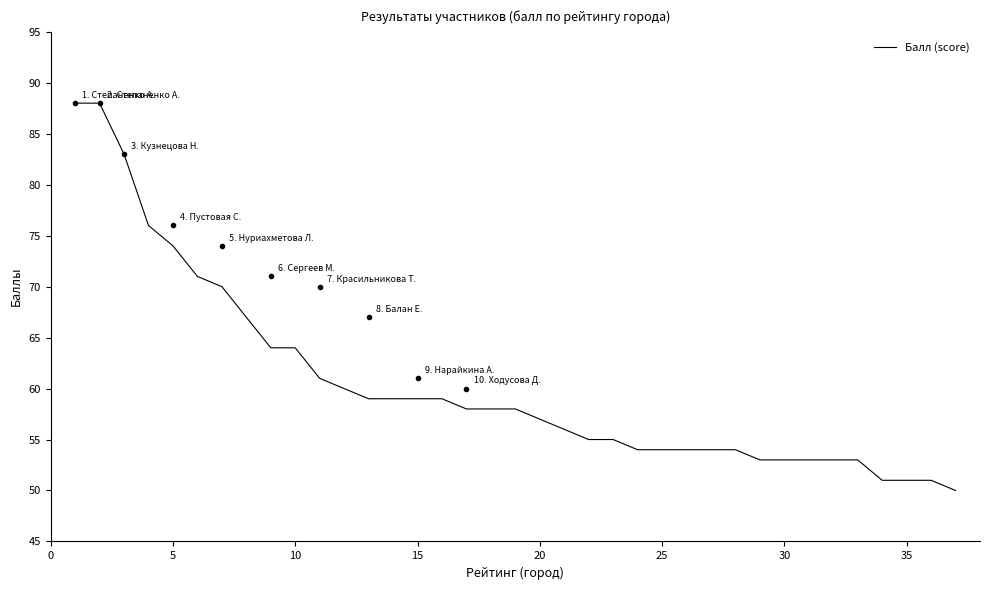

What is the difference between the maximum and minimum values?

38